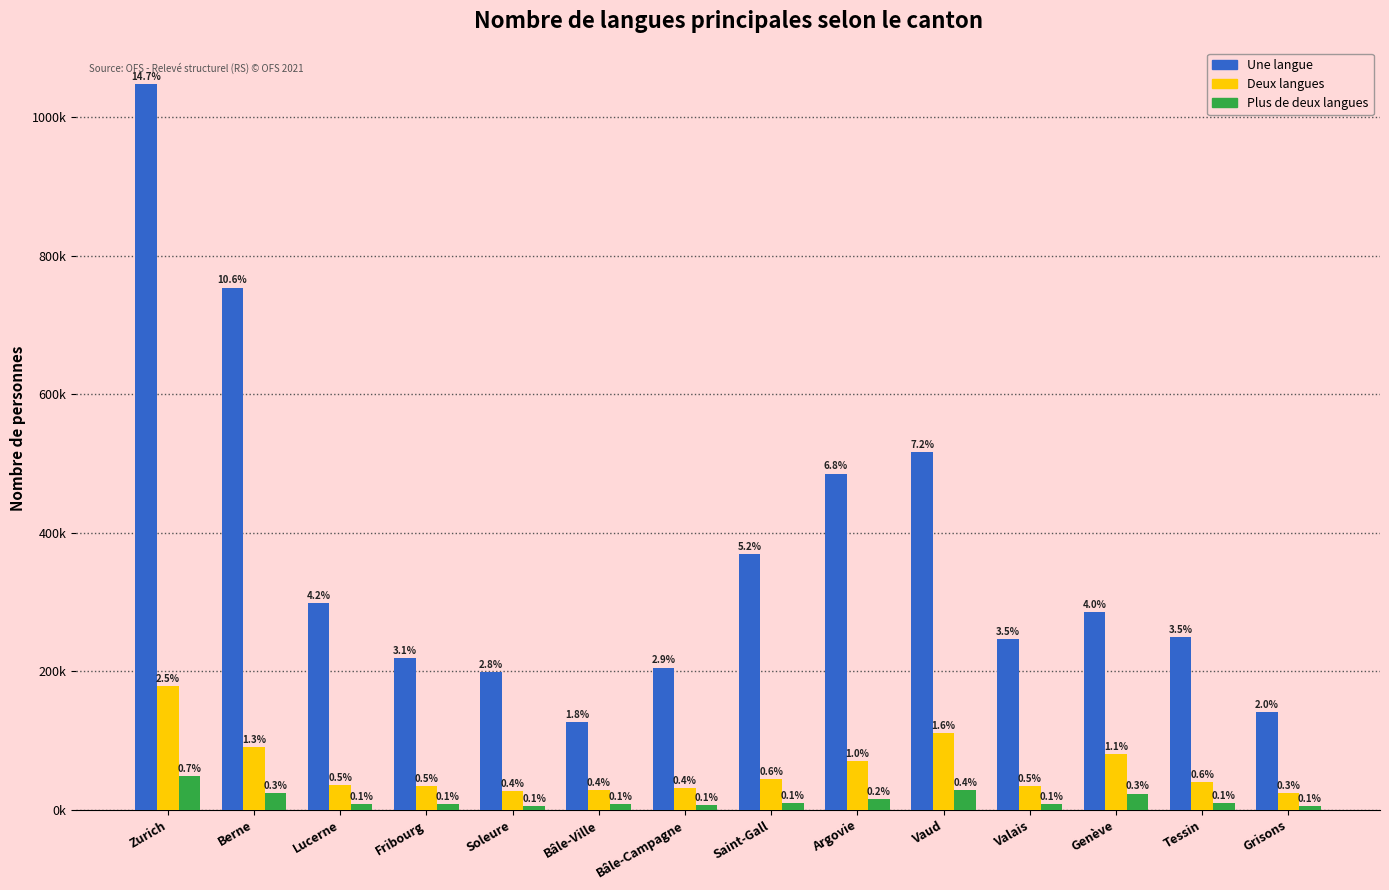

What is the highest value of the Une langue series?

1048658.8